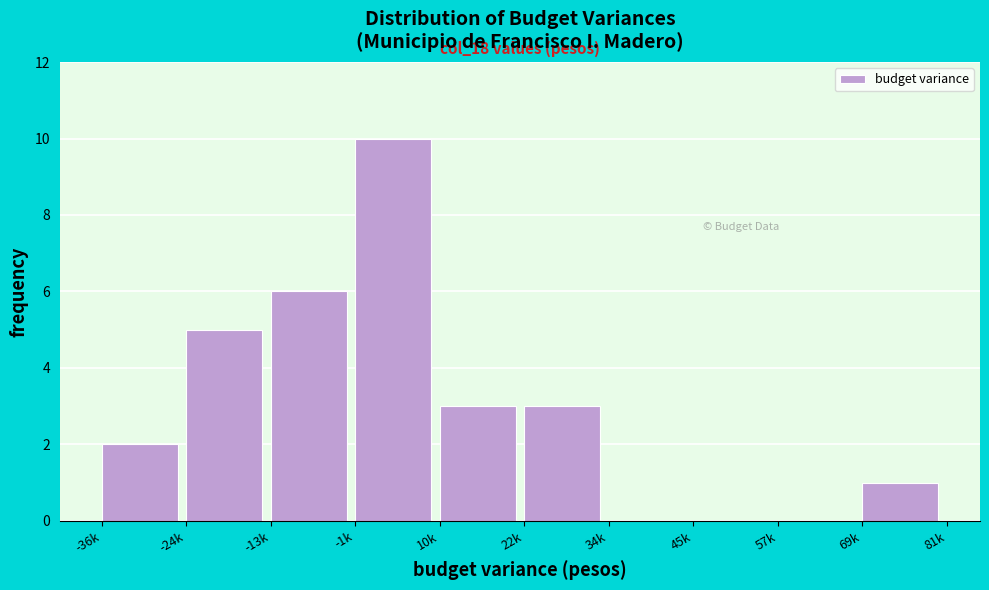

Reading left to right, transcribe all the data shown in this chart.

-36k=2	-24k=5	-13k=6	-1k=10	10k=3	22k=3	34k=0	45k=0	57k=0	69k=1